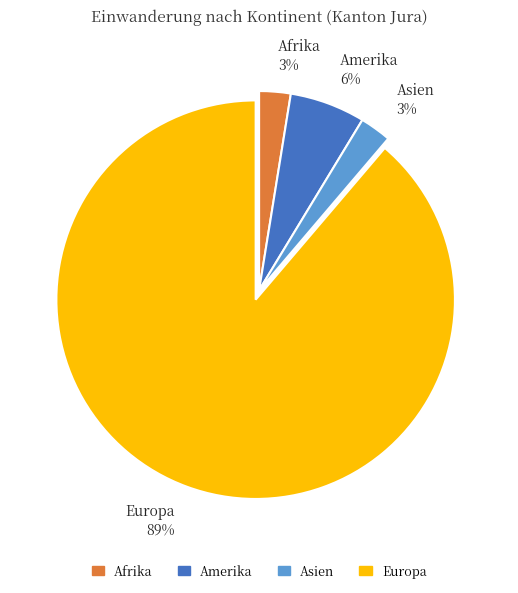

True or false: Europa accounts for 97% of the total.

False